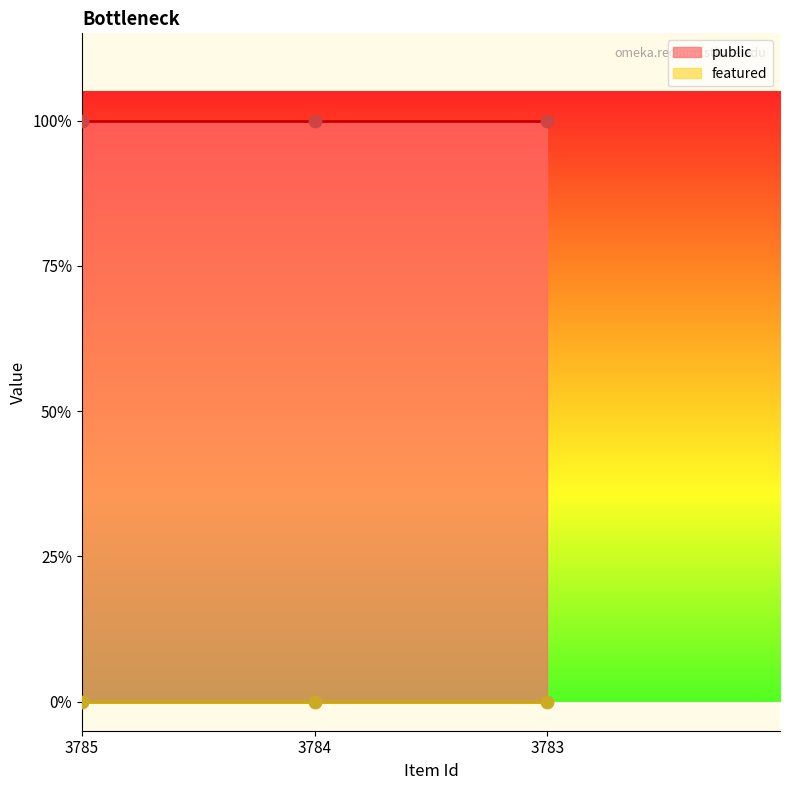

Which series contains the lowest Y value?

featured